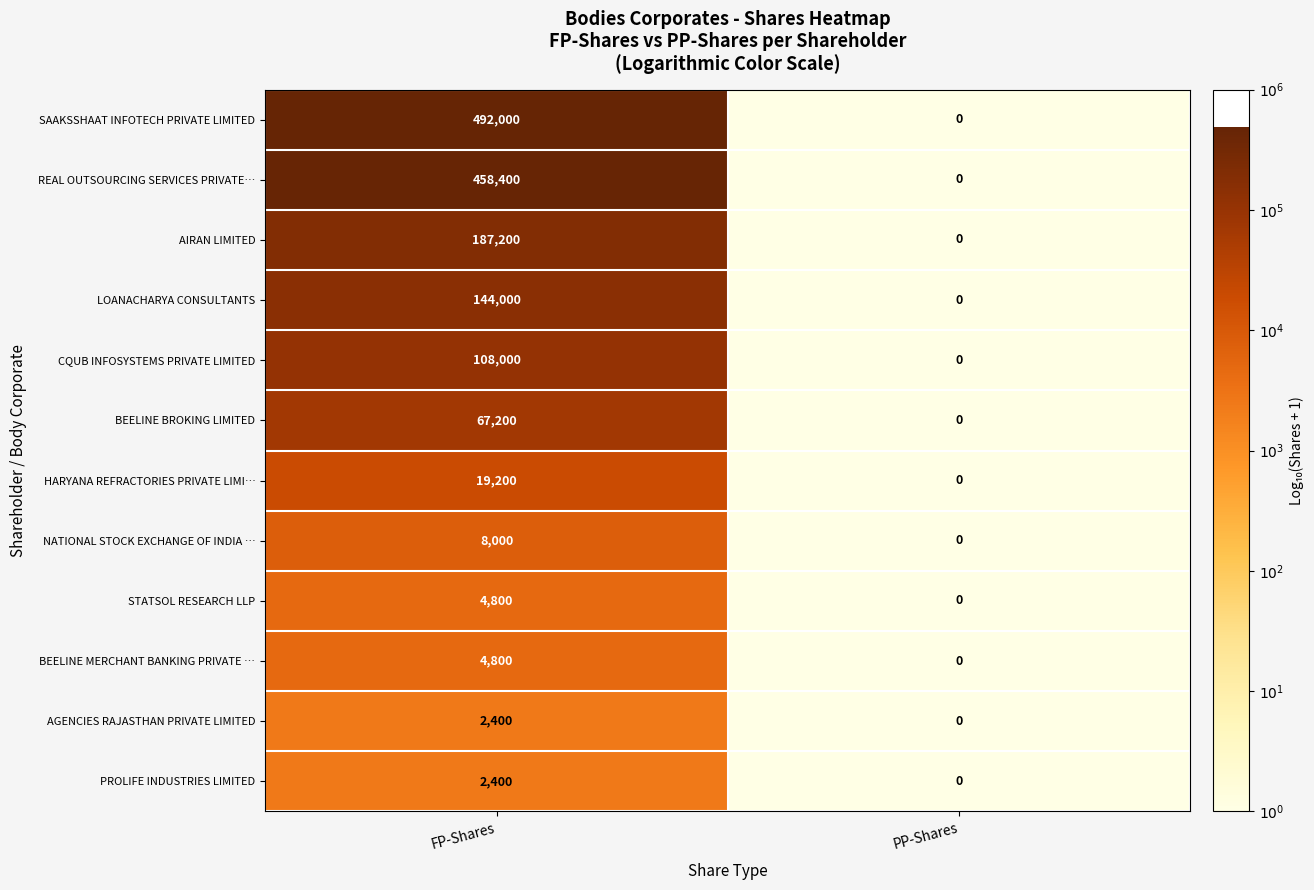

Which category has the highest value across all series?

FP-Shares